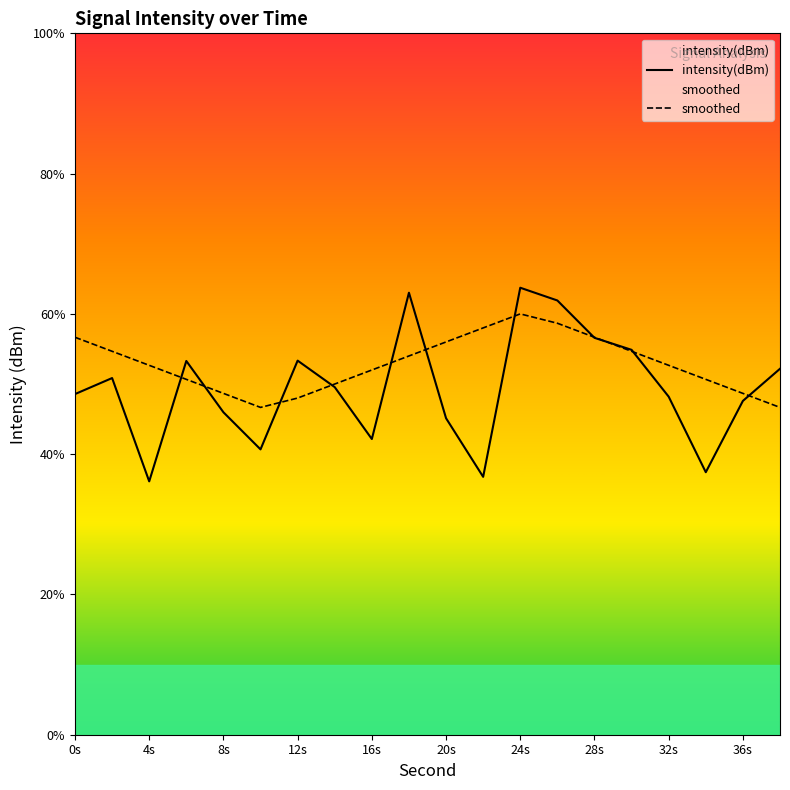

The value of intensity(dBm) at 2 is -51.3. True or false?

False